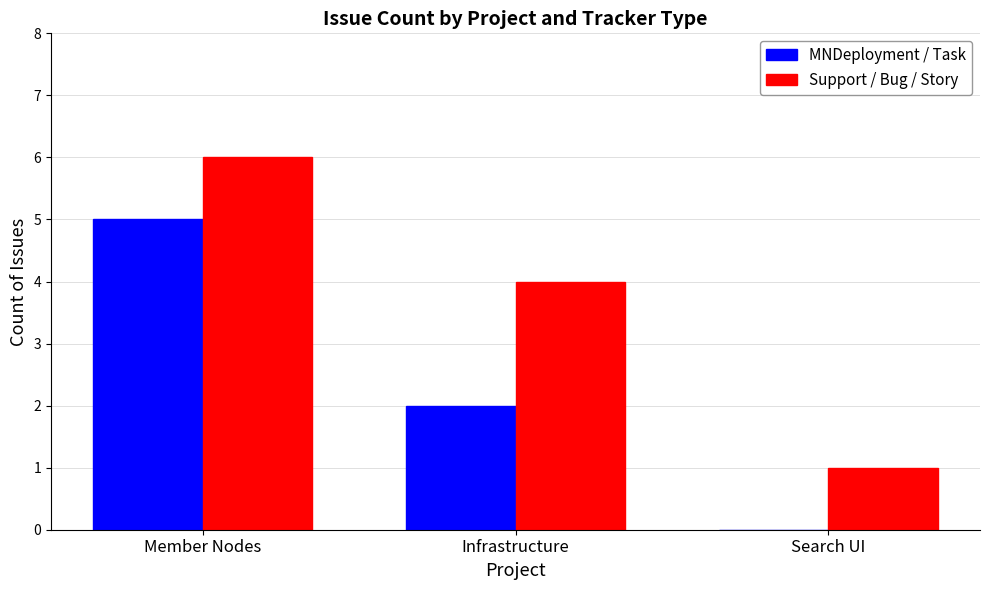

What is the sum of all Support / Bug / Story values?

11